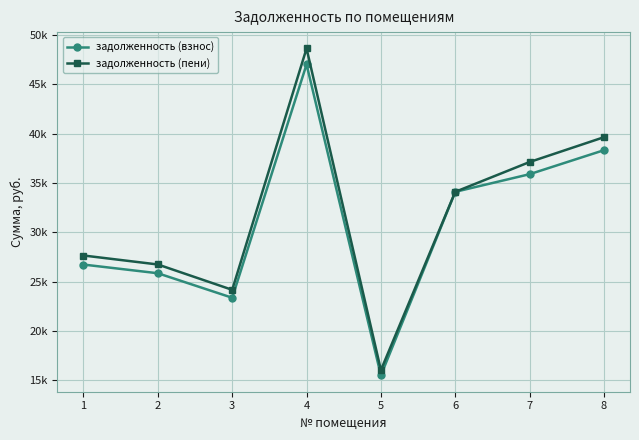

What are all the series names shown in the legend?

задолженность (взнос), задолженность (пени)